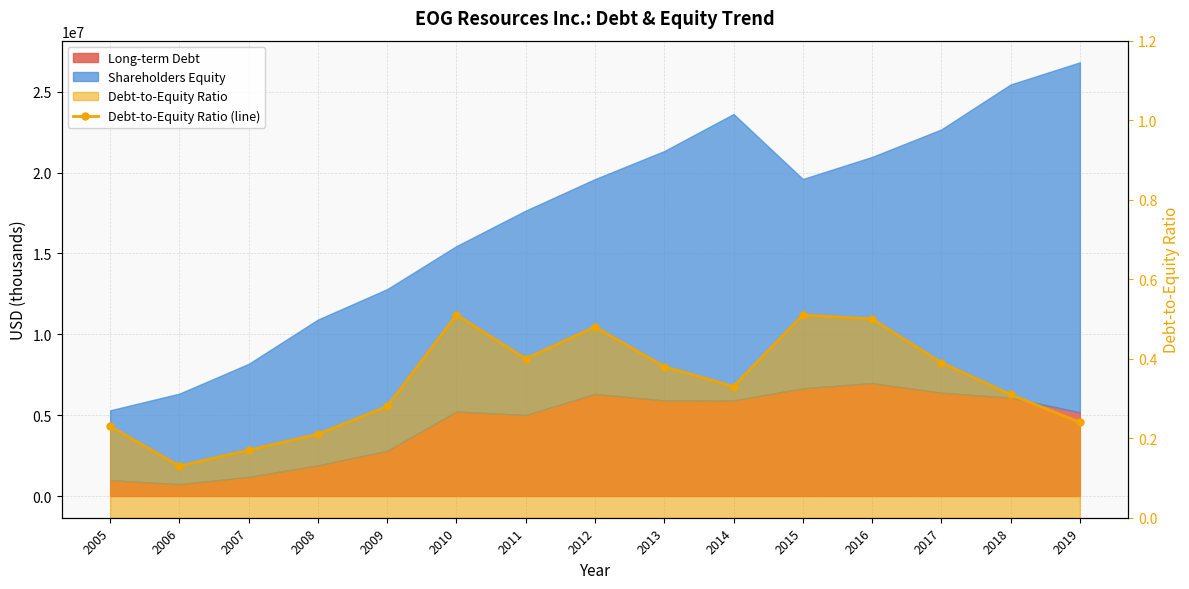

What is the value of the 15th point from the left?

0.2